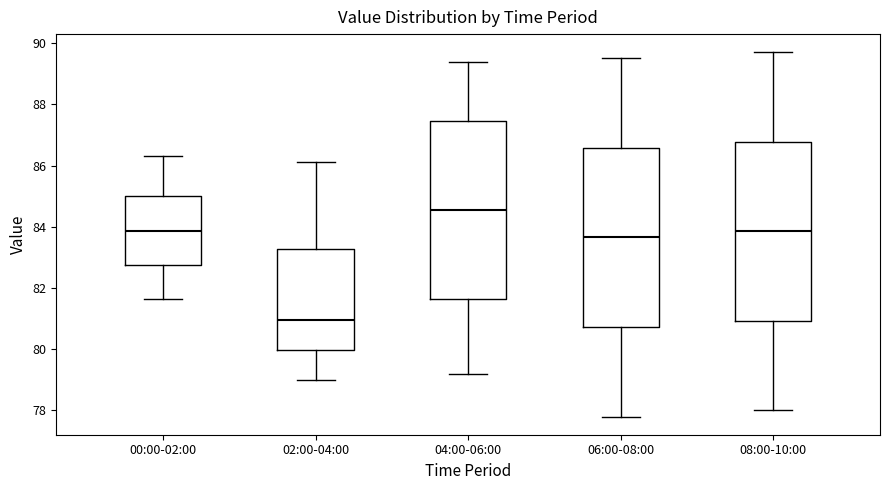

Reading left to right, read every box against the y-axis: the position of its median line, the range the box covers, and the ends of its whiskers. The values are not printed on the chart, so give them approximately, as read against the axis.

00:00-02:00: median 83.8, box 82.8 to 85.0, whiskers 81.6 to 86.4
02:00-04:00: median 81.0, box 80.0 to 83.2, whiskers 79.0 to 86.2
04:00-06:00: median 84.6, box 81.6 to 87.4, whiskers 79.2 to 89.4
06:00-08:00: median 83.6, box 80.8 to 86.6, whiskers 77.8 to 89.6
08:00-10:00: median 83.8, box 81.0 to 86.8, whiskers 78.0 to 89.8